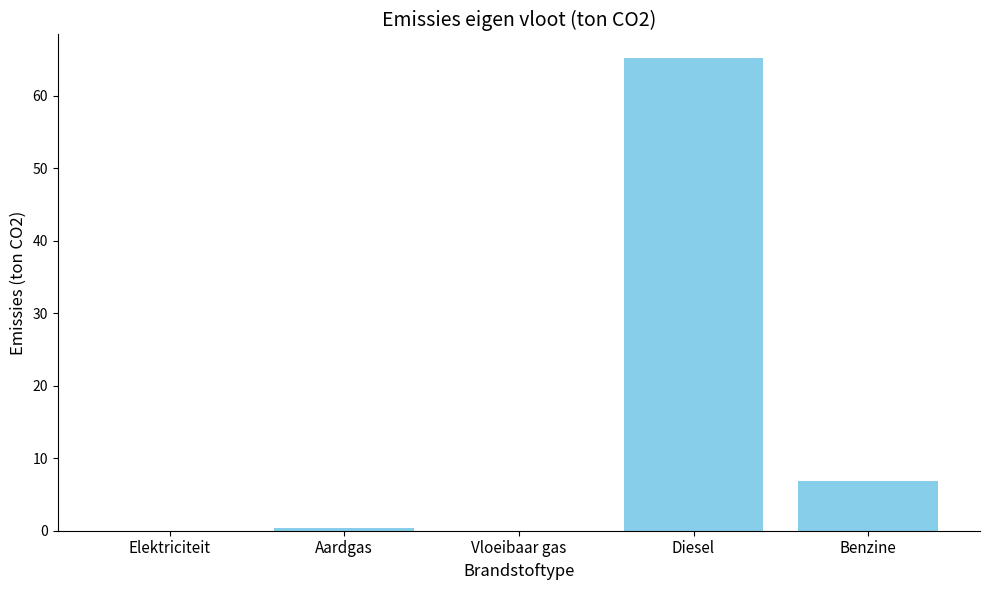

Reading left to right, transcribe all the data shown in this chart.

0.0	0.4	0.0	65.2	6.9